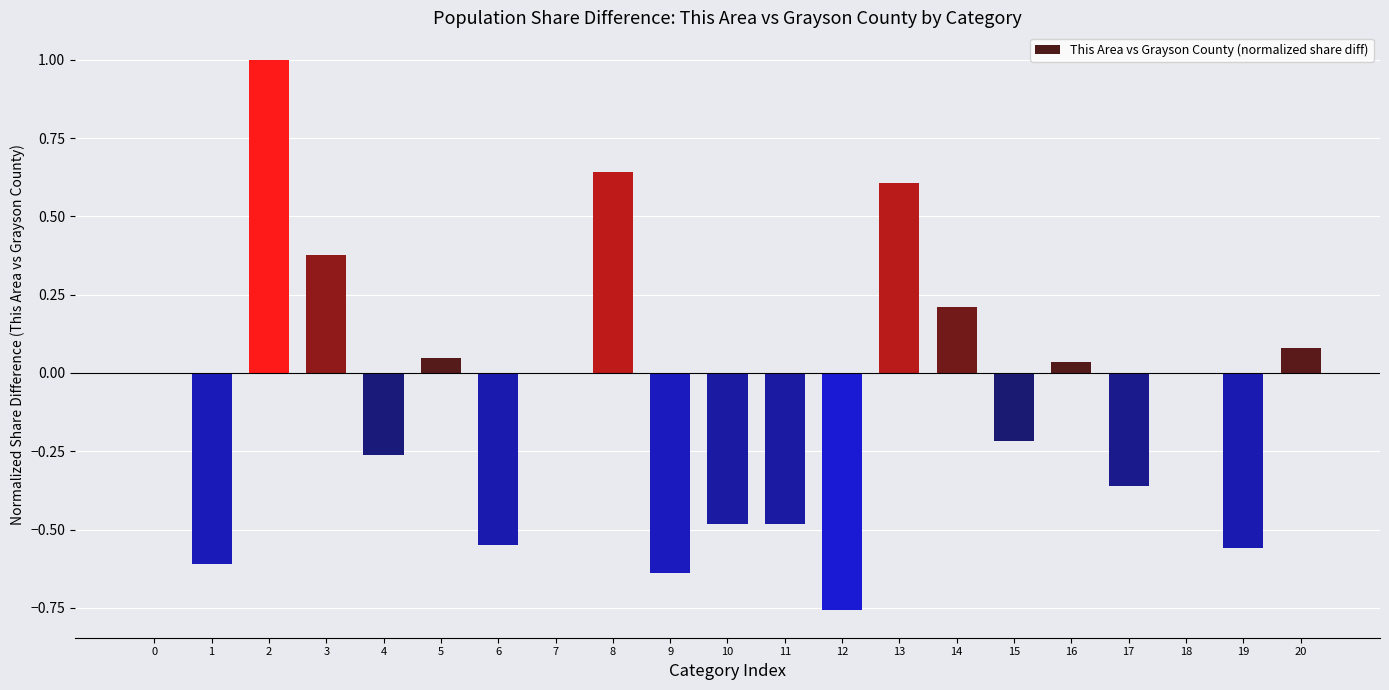

Which category has the highest value across all series?

2